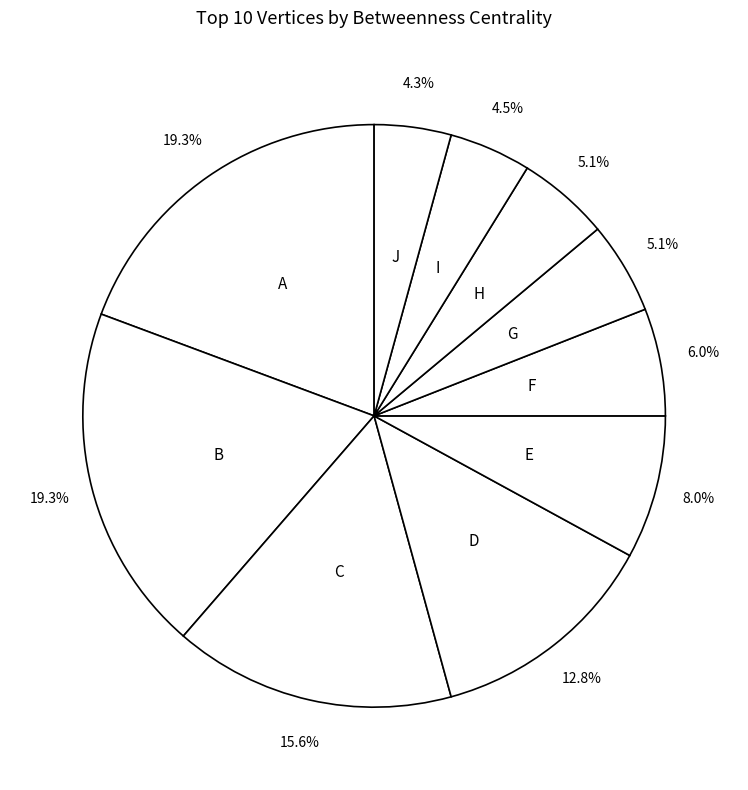

How many segments does this pie chart have?

10